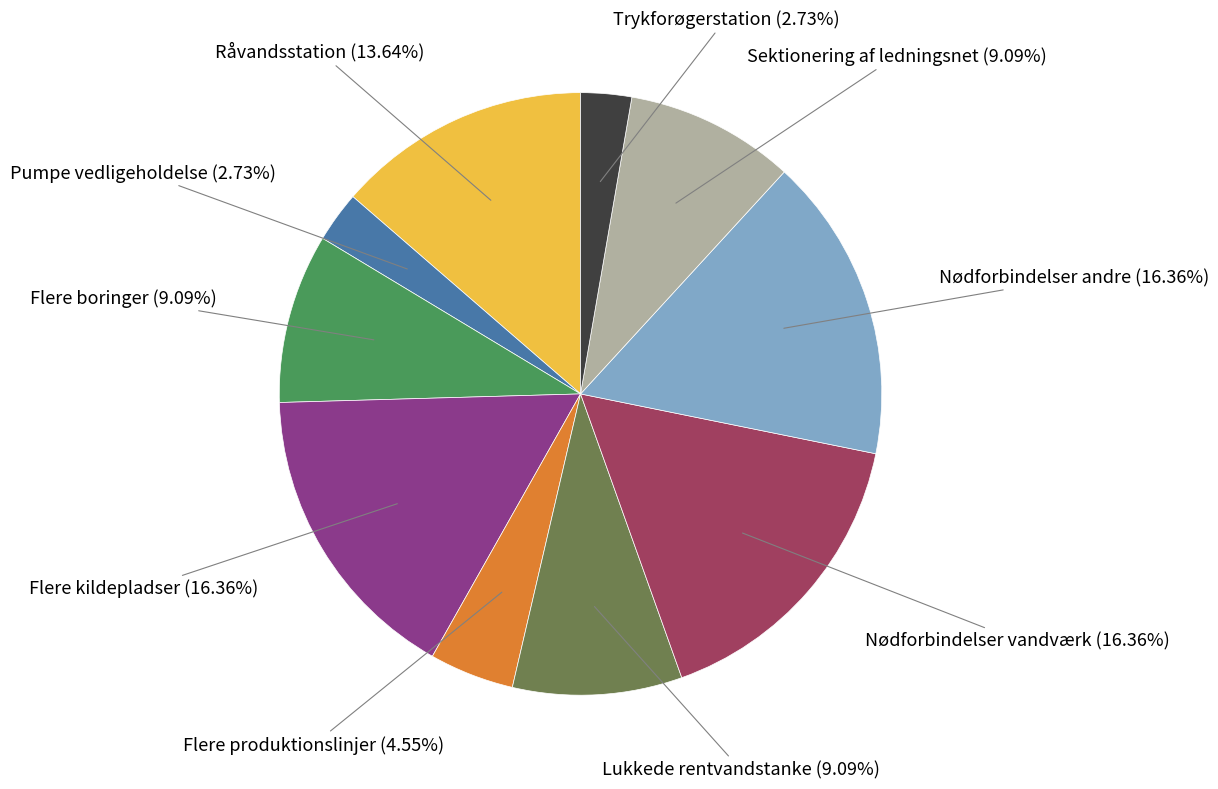

Is there any slice that represents more than half of the pie?

No